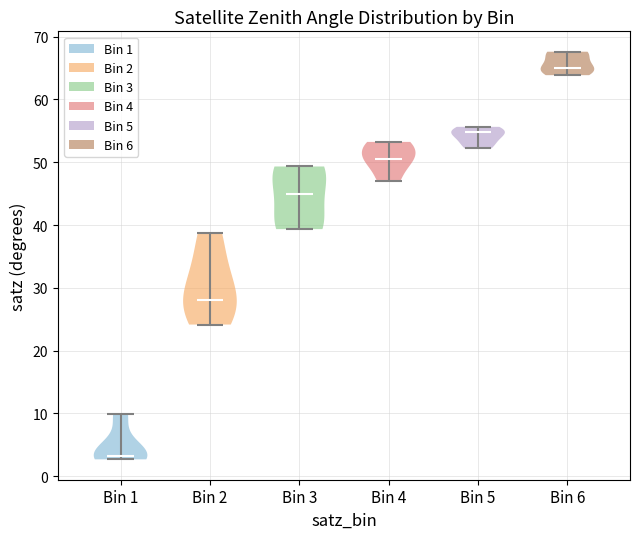

Where does the median line of the violin for Bin 3 sit on the y-axis? The values are not printed on the chart, so give them approximately, as read against the axis.

45